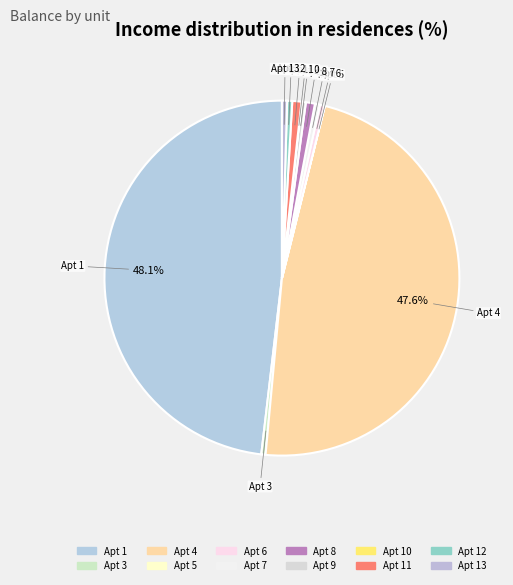

Which slice is the largest?

1